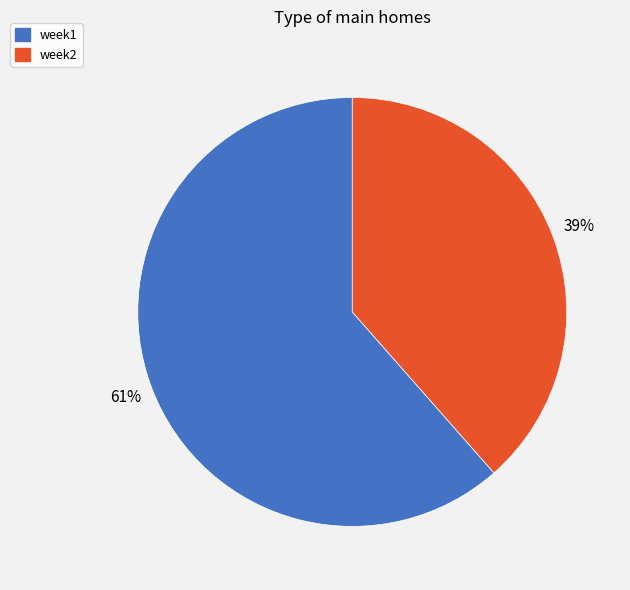

How many segments does this pie chart have?

2